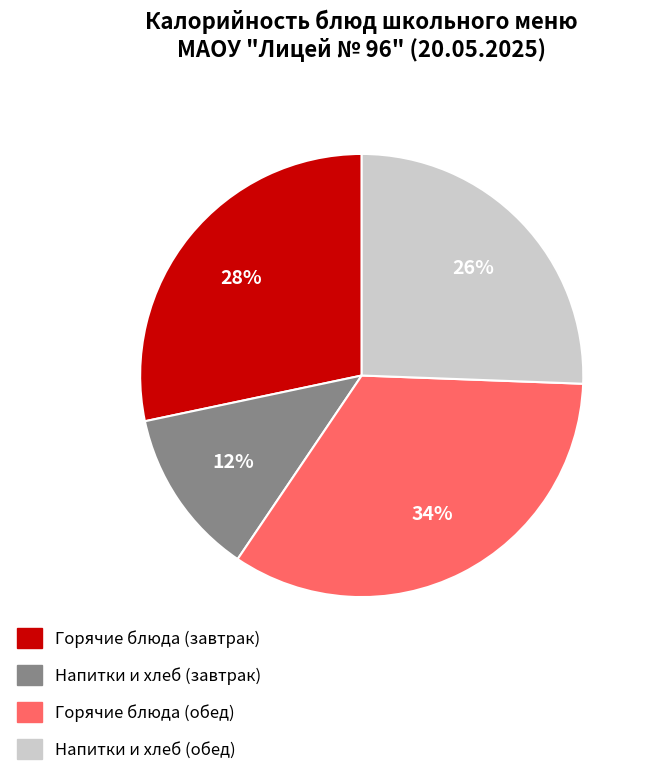

To the nearest percent, what is the average slice percentage?

25%